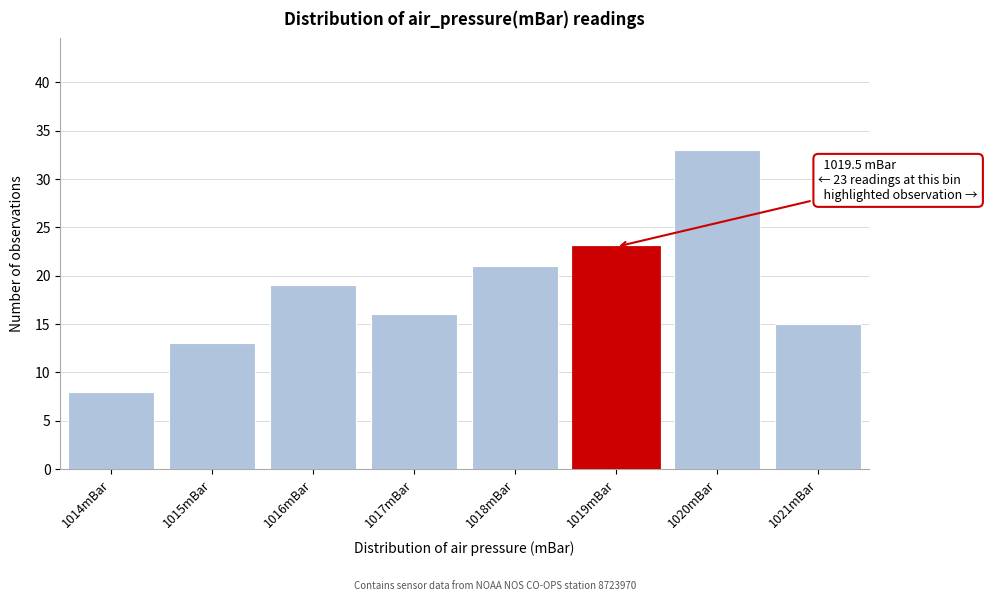

Reading right to left, extract all data points from this chart.

1021mBar=15	1020mBar=33	1019mBar=23	1018mBar=21	1017mBar=16	1016mBar=19	1015mBar=13	1014mBar=8